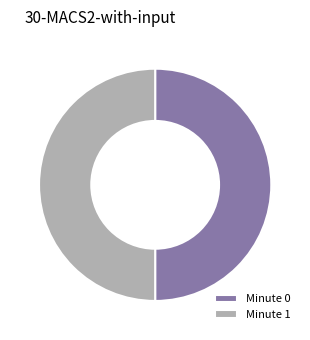

Is it true that Minute 1 is 50% of the pie?

True